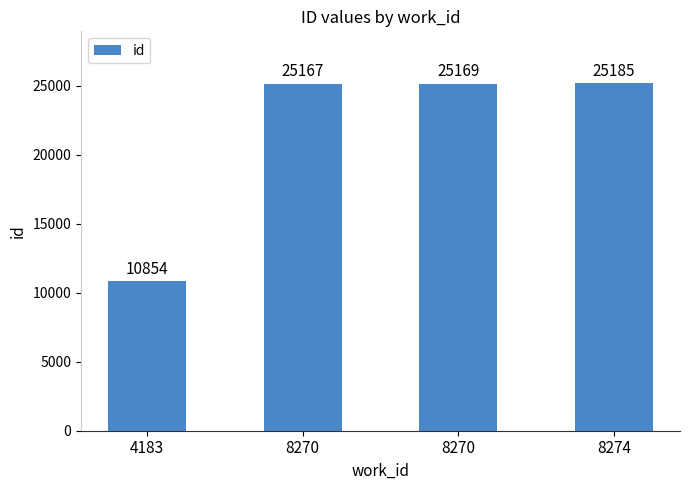

How many bars are there in total?

4